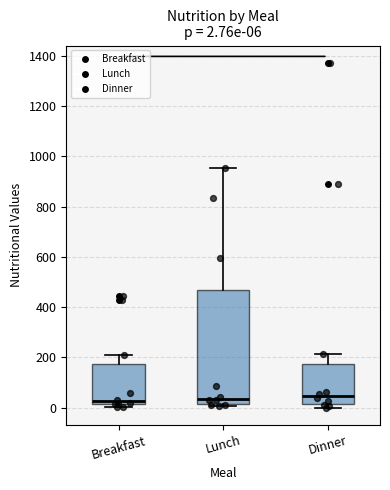

Which box is the tallest, from its lower edge to its upper edge?

Lunch